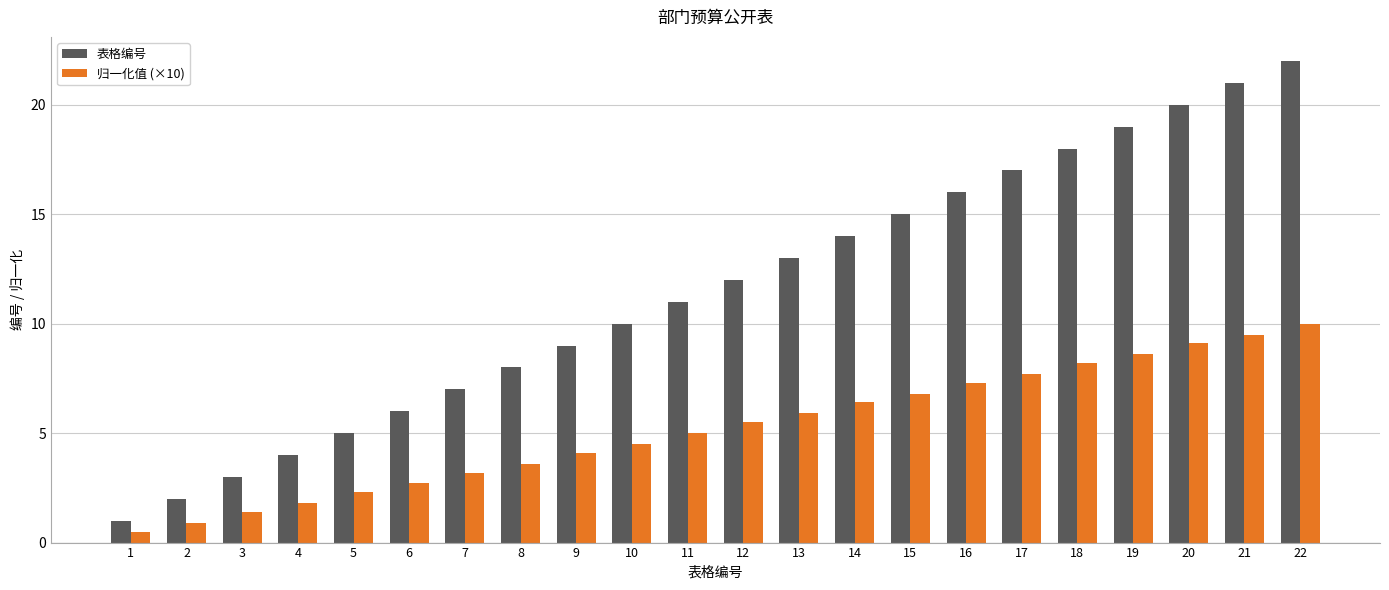

What is the difference between the maximum and second lowest values in the 表格编号 series?

20.0